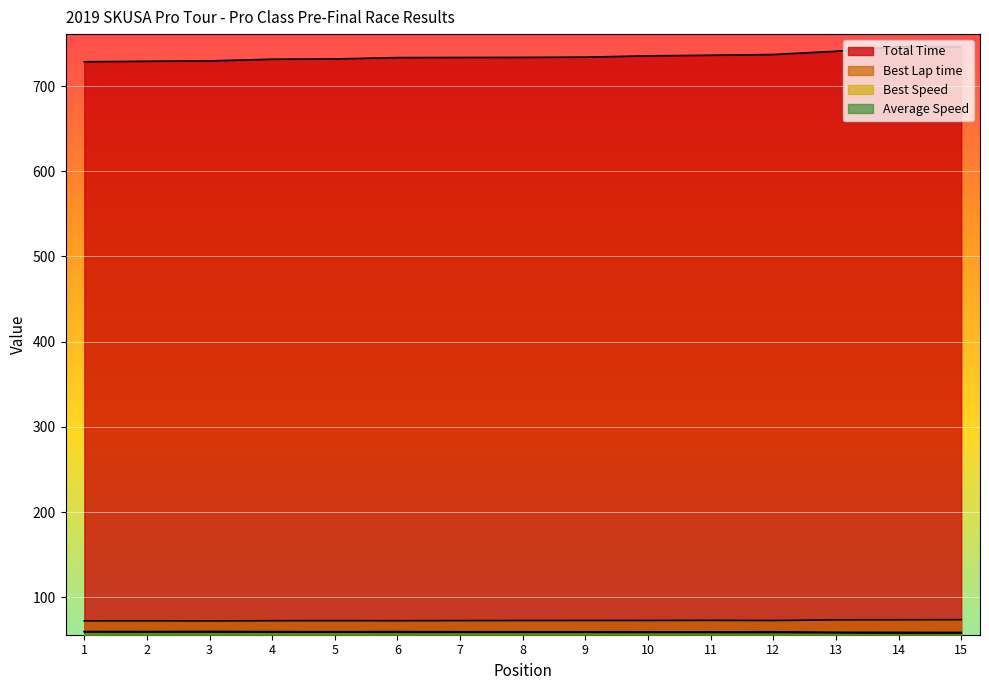

Reading left to right, what are all the values shown in this chart?

Total Time: 728.6	729.1	729.5	731.5	731.9	733.4	733.6	733.6	734.0	735.5	736.2	737.0	740.8	746.2	746.3
Best Lap time: 72.3	72.4	72.2	72.4	72.5	72.4	72.6	72.6	72.7	72.7	72.9	72.7	73.4	73.5	73.7
Best Speed: 59.8	59.7	59.8	59.6	59.6	59.6	59.5	59.5	59.4	59.4	59.3	59.5	58.8	58.8	58.6
Average Speed: 59.3	59.2	59.2	59.1	59.0	58.9	58.9	58.9	58.9	58.7	58.7	58.6	58.3	57.9	57.9